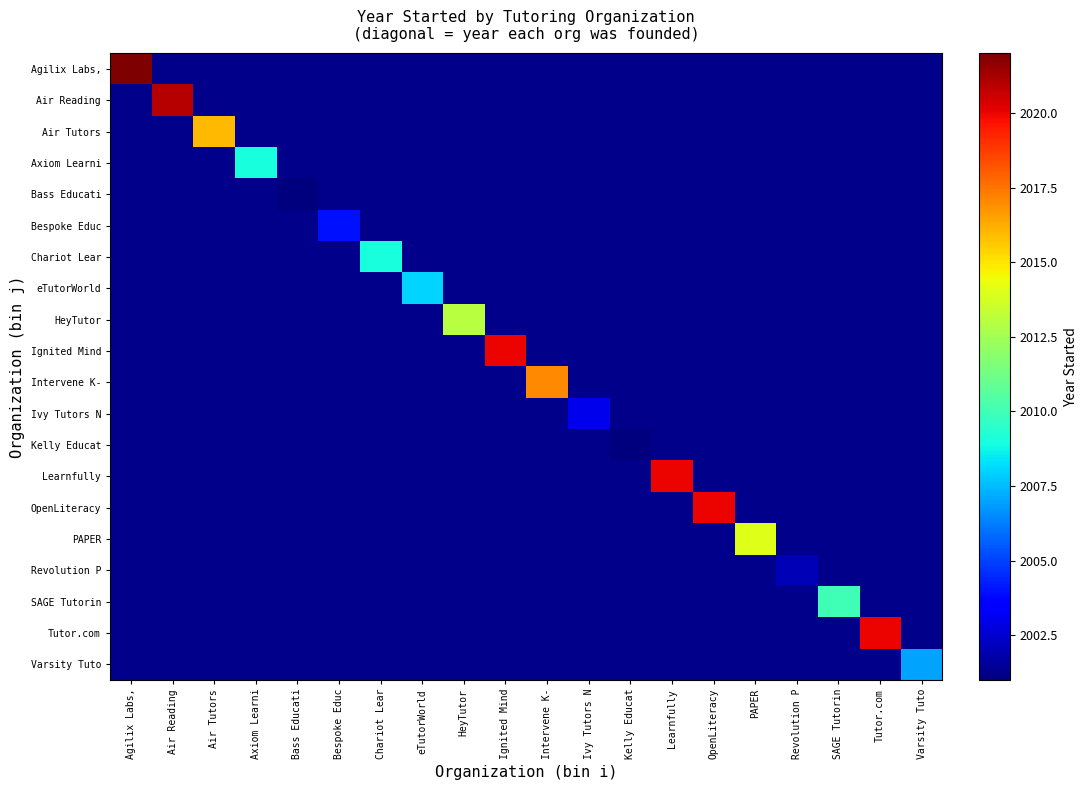

Which series has the widest spread of values?

Agilix Labs,